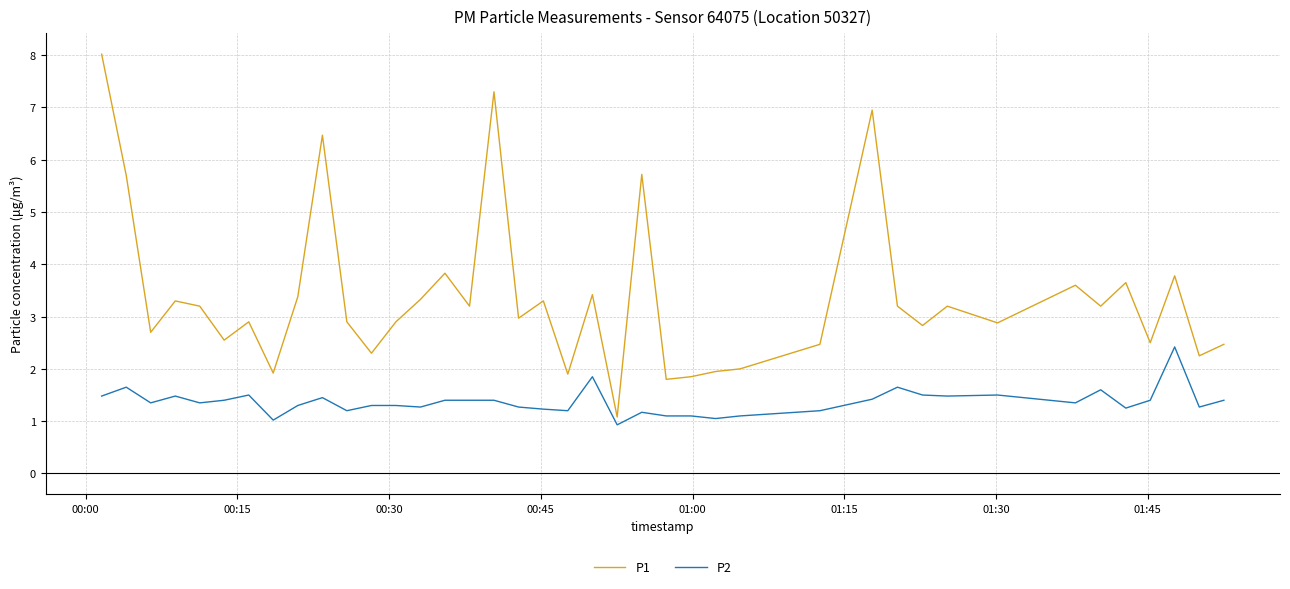

List the series in order of their overall mean, highest first.

P1, P2